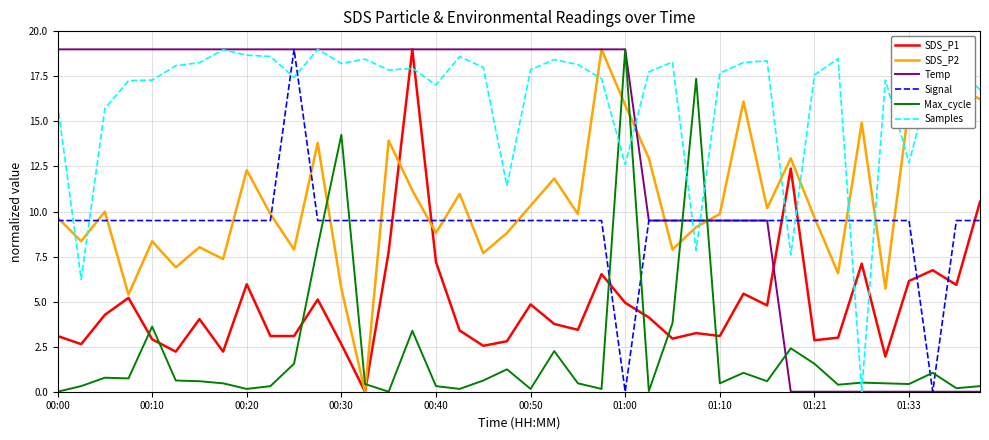

Which series has the largest total across all categories?

Samples